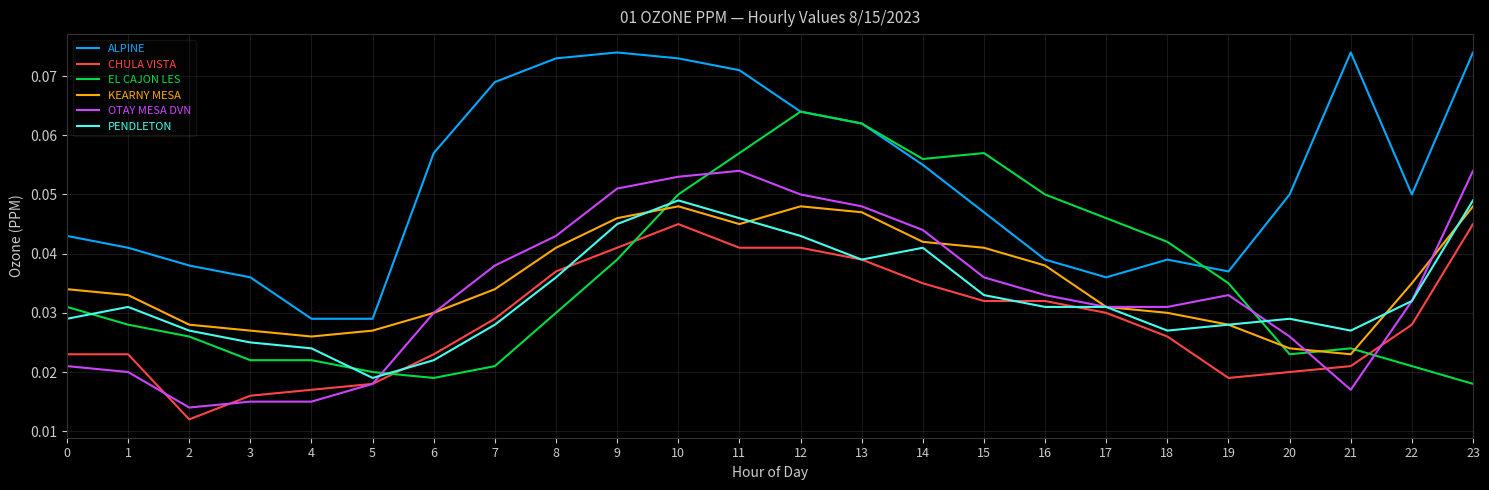

How many lines are shown in the chart?

6